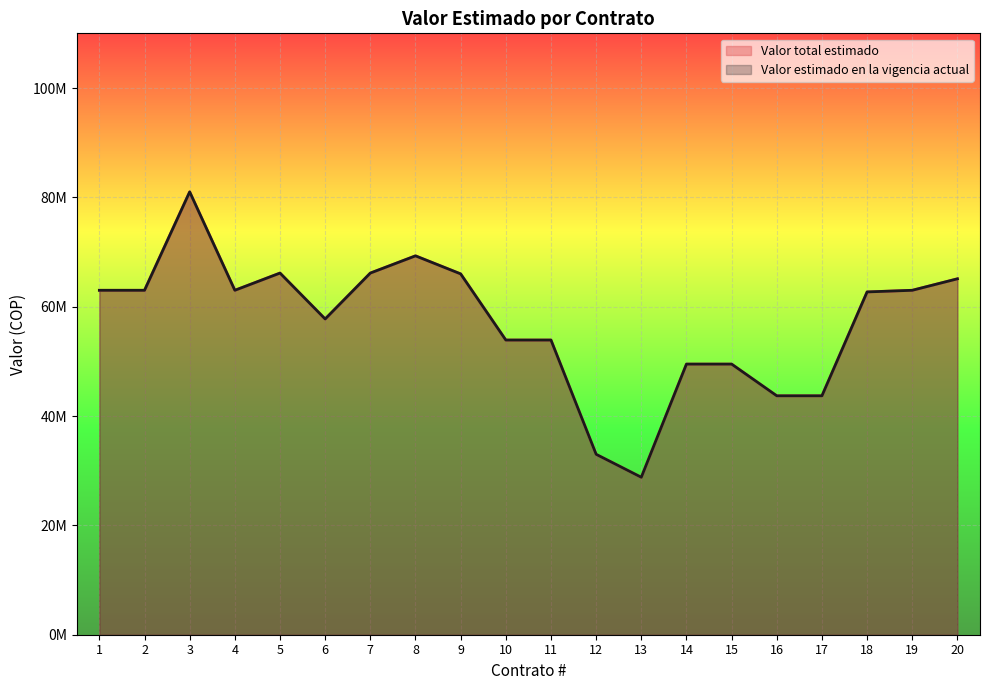

Rank the categories by Valor total estimado value from highest to lowest.

3, 8, 5, 7, 9, 20, 1, 2, 4, 19, 18, 6, 10, 11, 14, 15, 16, 17, 12, 13